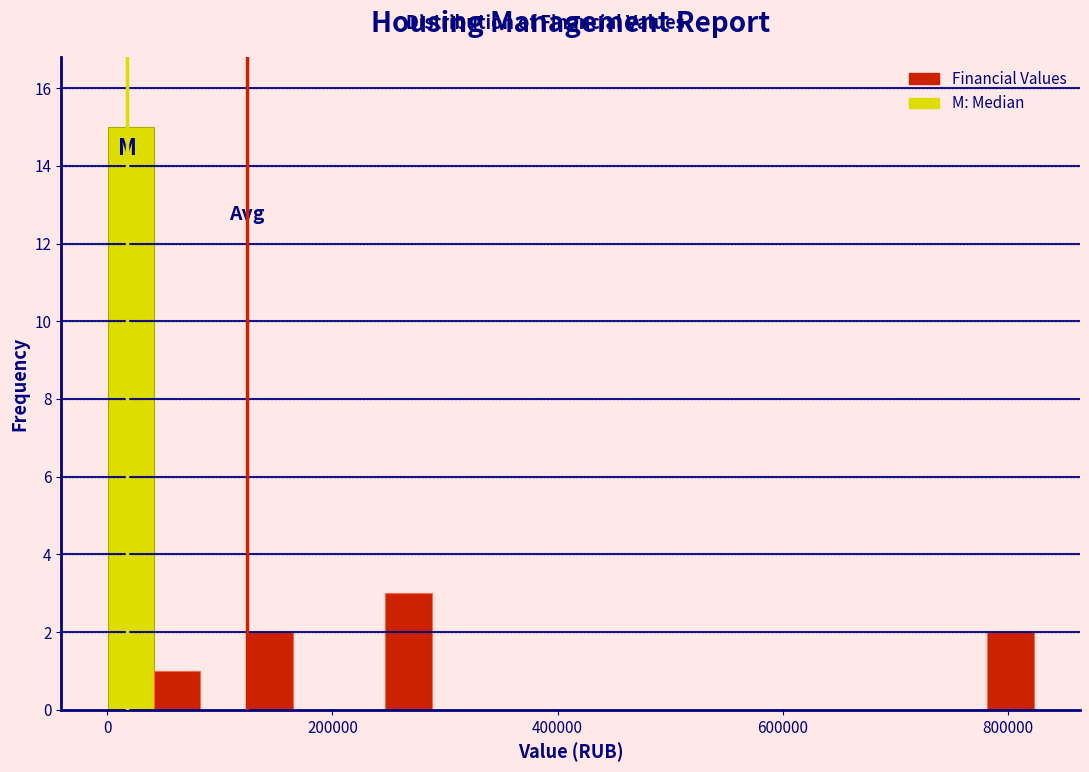

Read against the x-axis, roughly where is the centre of the tallest bar?

20000